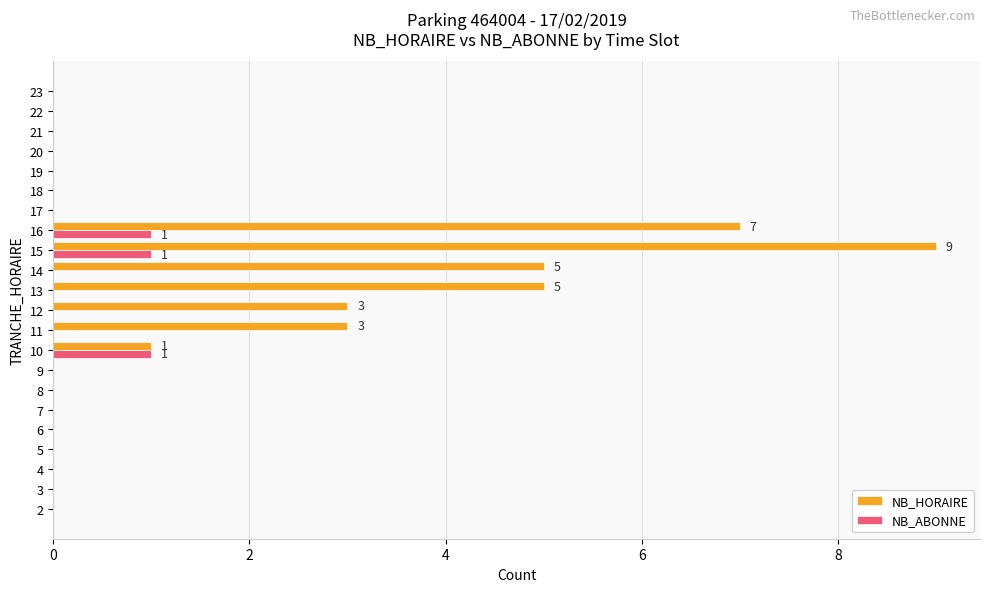

Which series has the largest total across all categories?

NB_HORAIRE